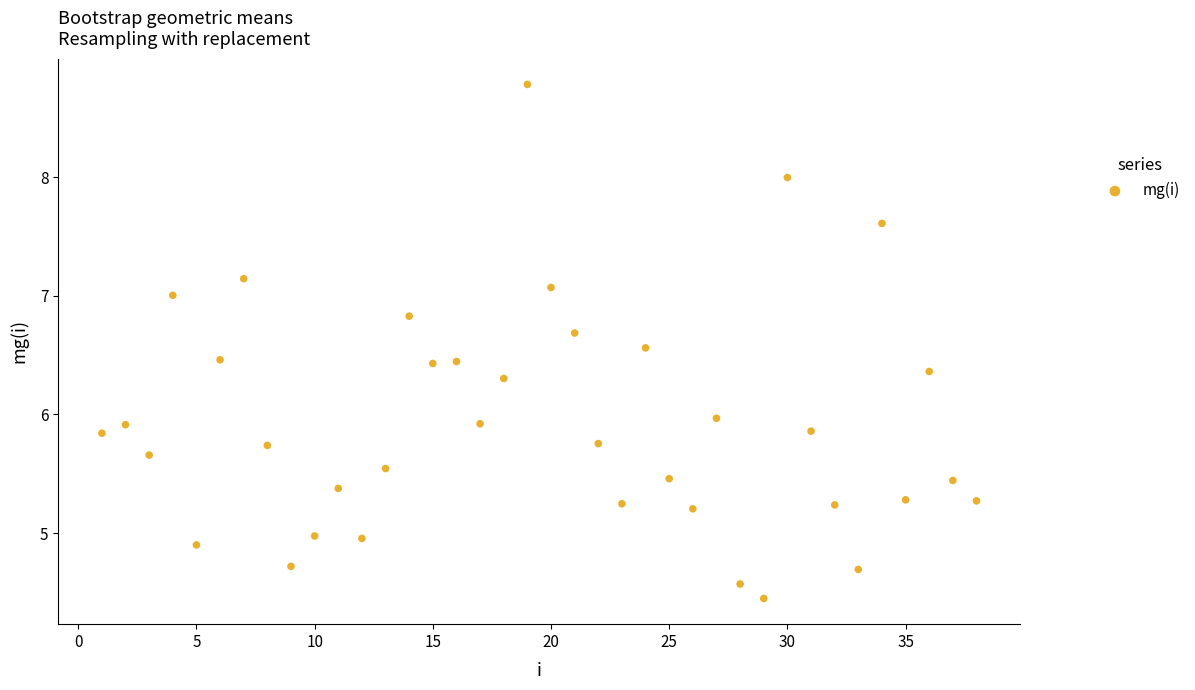

What is the range of Y values (max minus min)?

4.3